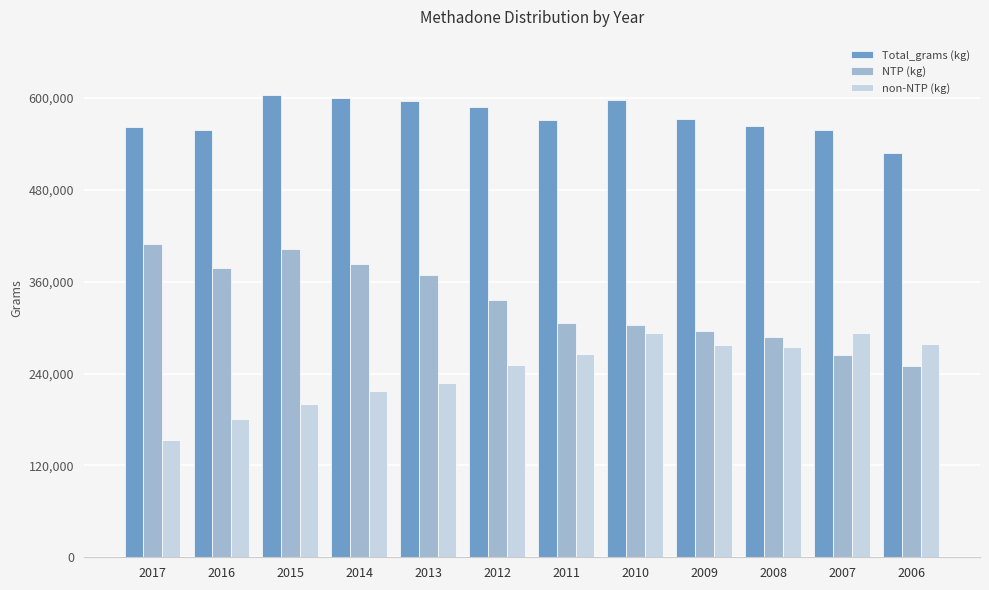

What is the total value across all series at 2016?

1117045.8